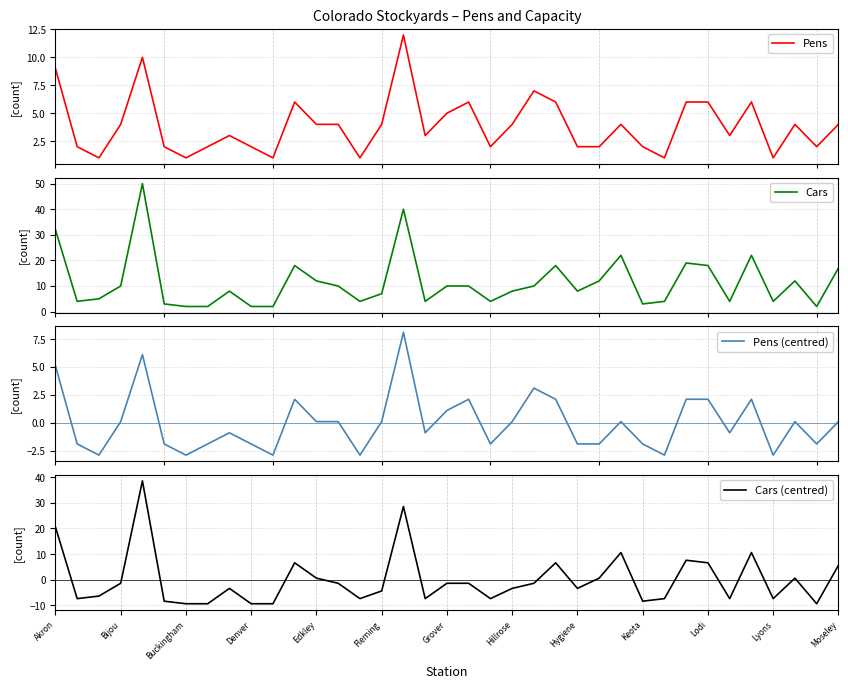

True or false: Cars (centred) has a value of -0.5 at 19.

False